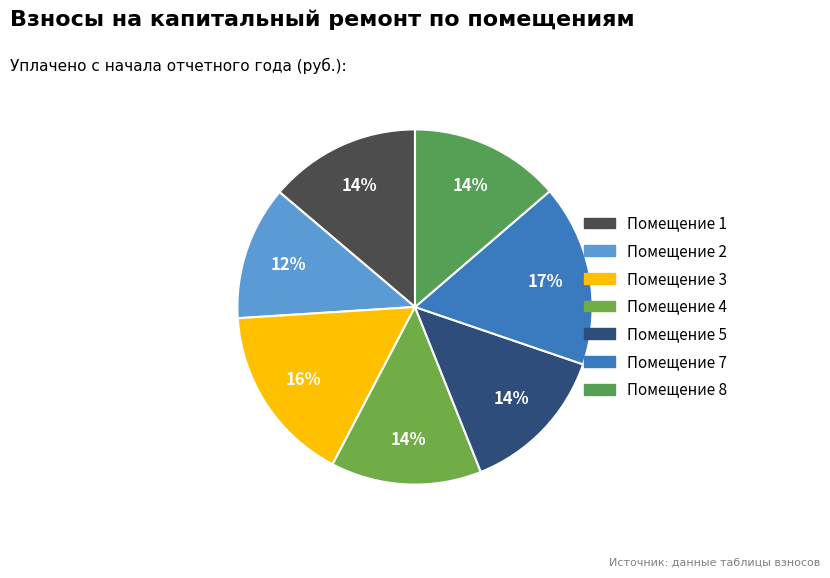

How many segments does this pie chart have?

7